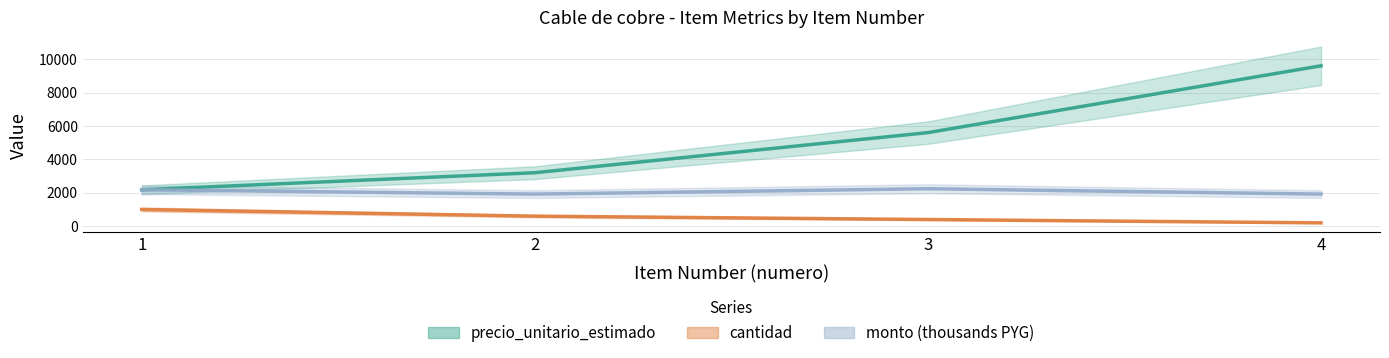

What is the smallest value displayed?

200